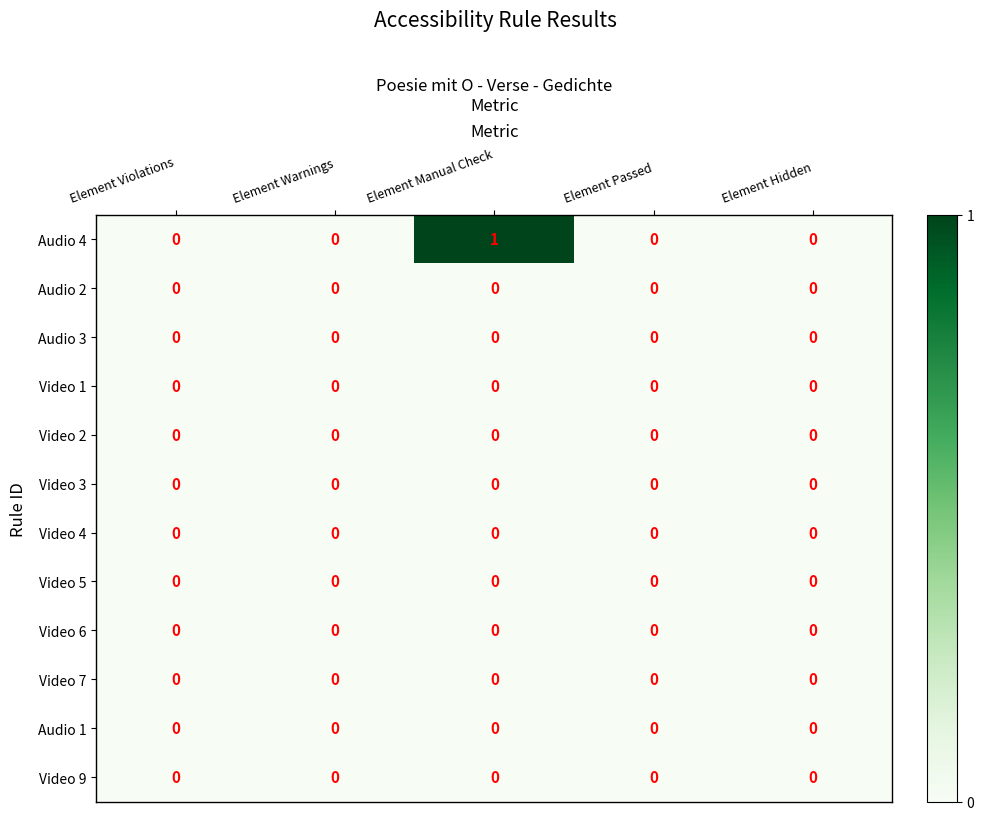

At which label does Audio 4 reach its peak?

Element Manual Check